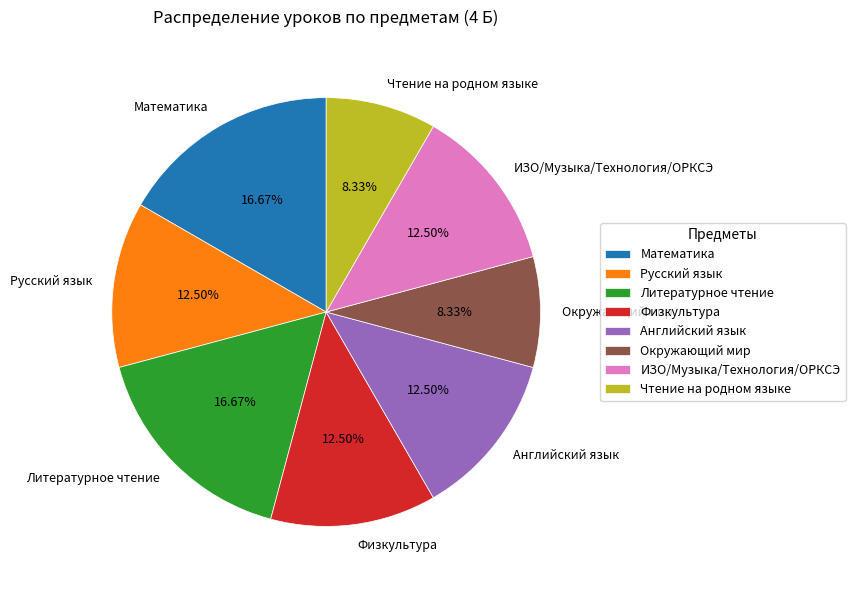

Count the number of slices in the pie.

8